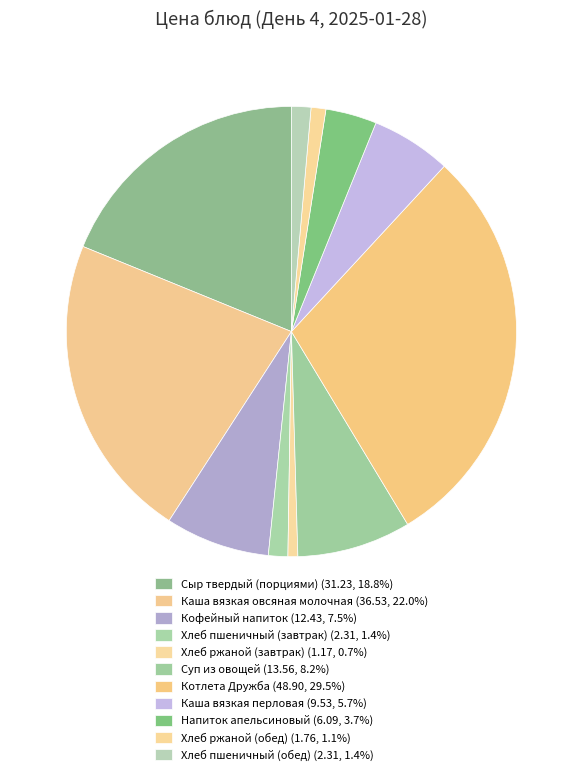

Is there any slice that represents more than half of the pie?

No